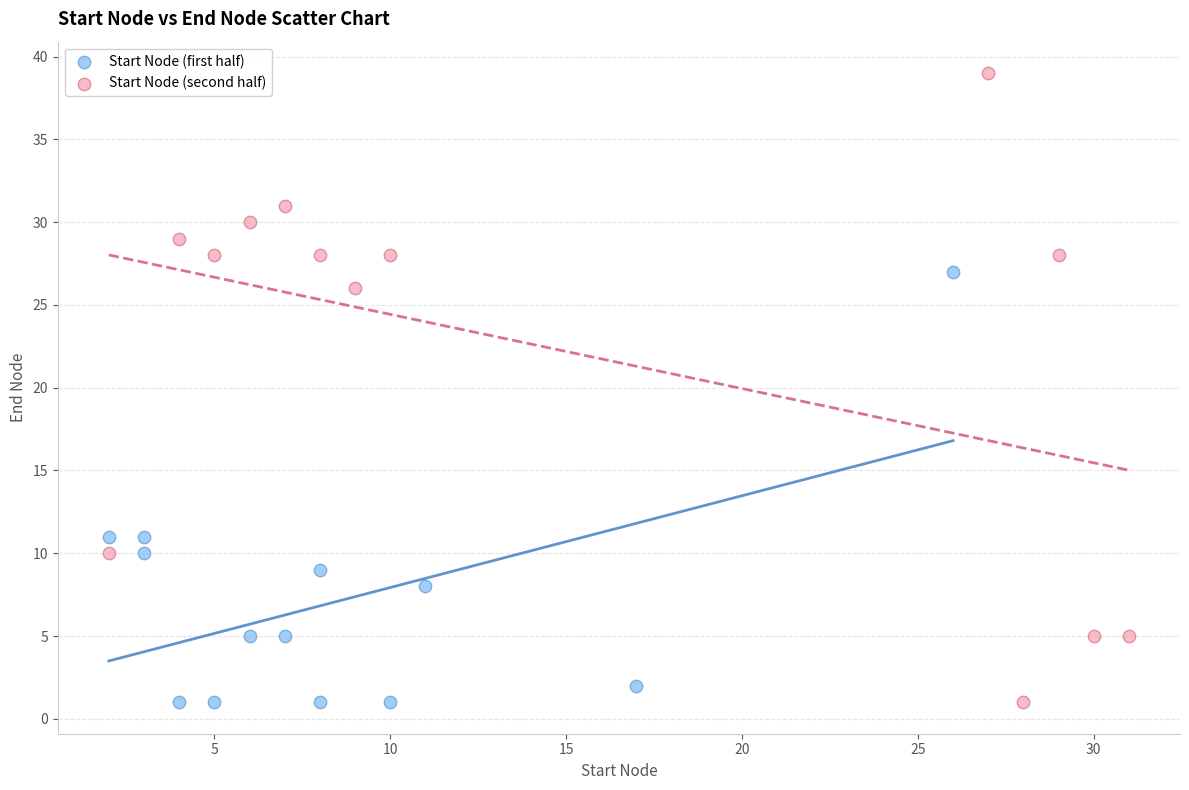

Which series contains the highest Y value?

Start Node (second half)